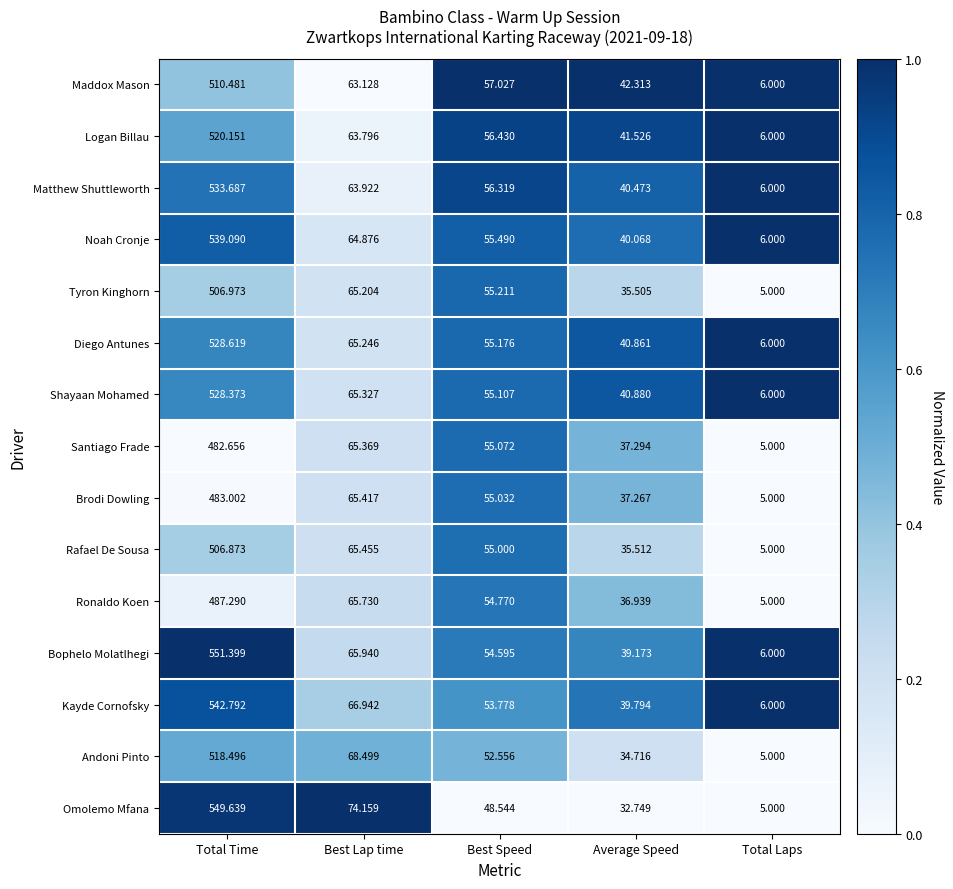

How many data points in Bophelo Molatlhegi are above 54?

3